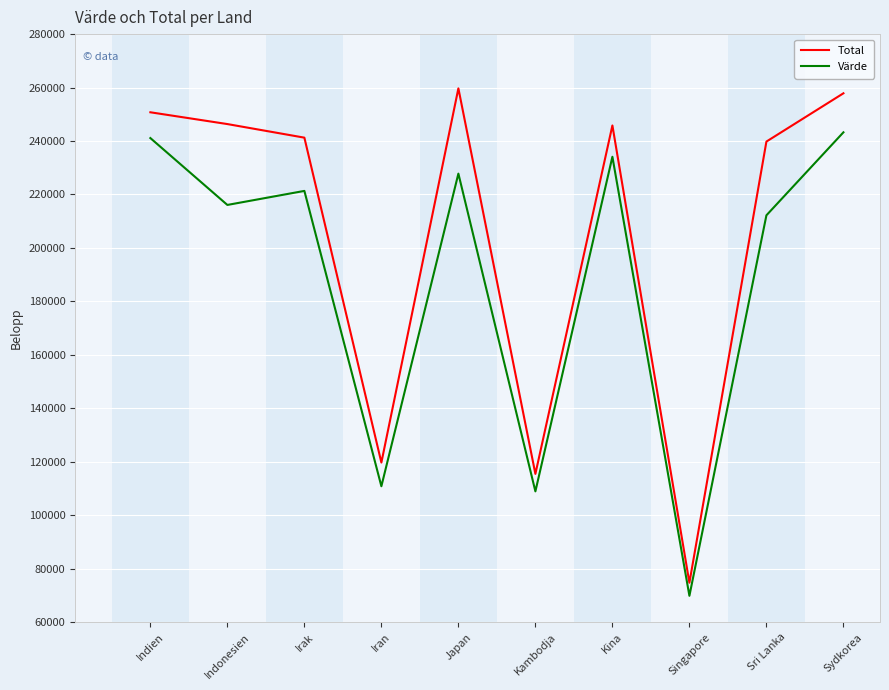

True or false: Total and Värde cross at least once.

False